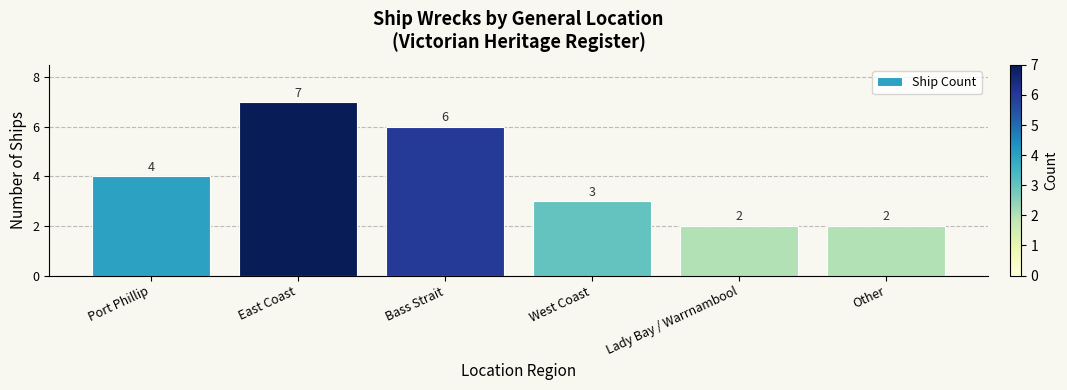

What is the approximate value at Bass Strait?

6